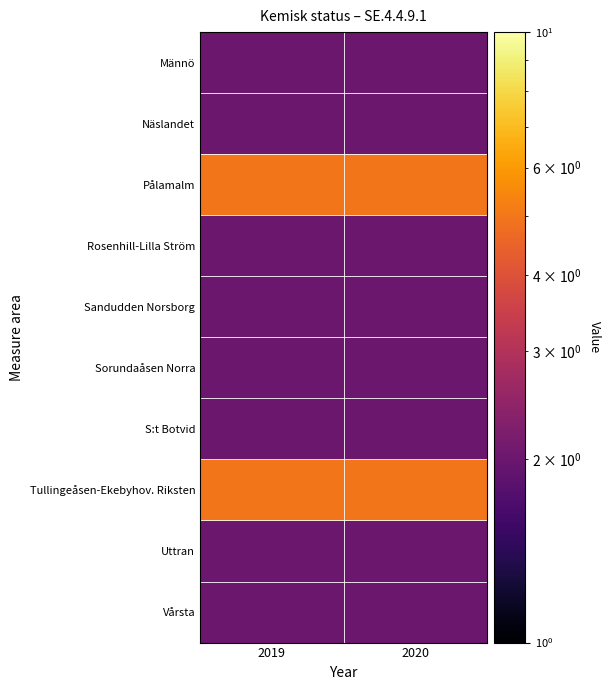

Reading left to right, extract all data points from this chart.

Männö: 2019=2	2020=2
Näslandet: 2019=2	2020=2
Pålamalm: 2019=5	2020=5
Rosenhill-Lilla Ström: 2019=2	2020=2
Sandudden Norsborg: 2019=2	2020=2
Sorundaåsen Norra: 2019=2	2020=2
S:t Botvid: 2019=2	2020=2
Tullingeåsen-Ekebyhov. Riksten: 2019=5	2020=5
Uttran: 2019=2	2020=2
Vårsta: 2019=2	2020=2